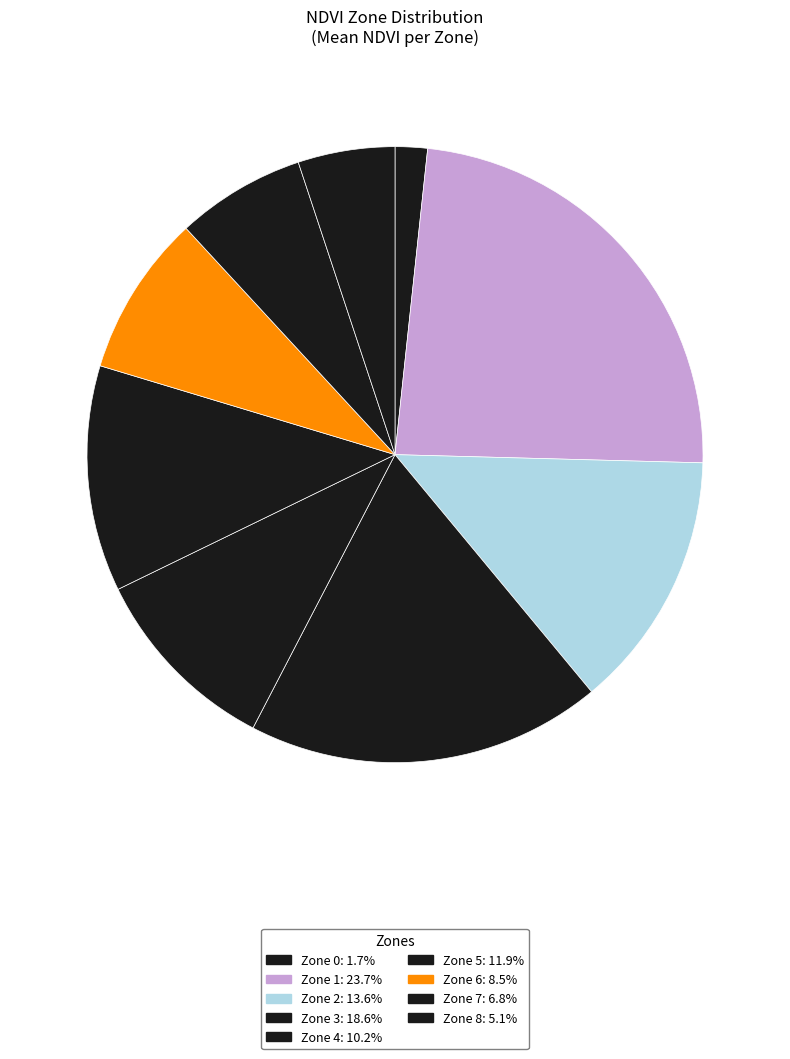

Is there a majority slice in this chart?

No